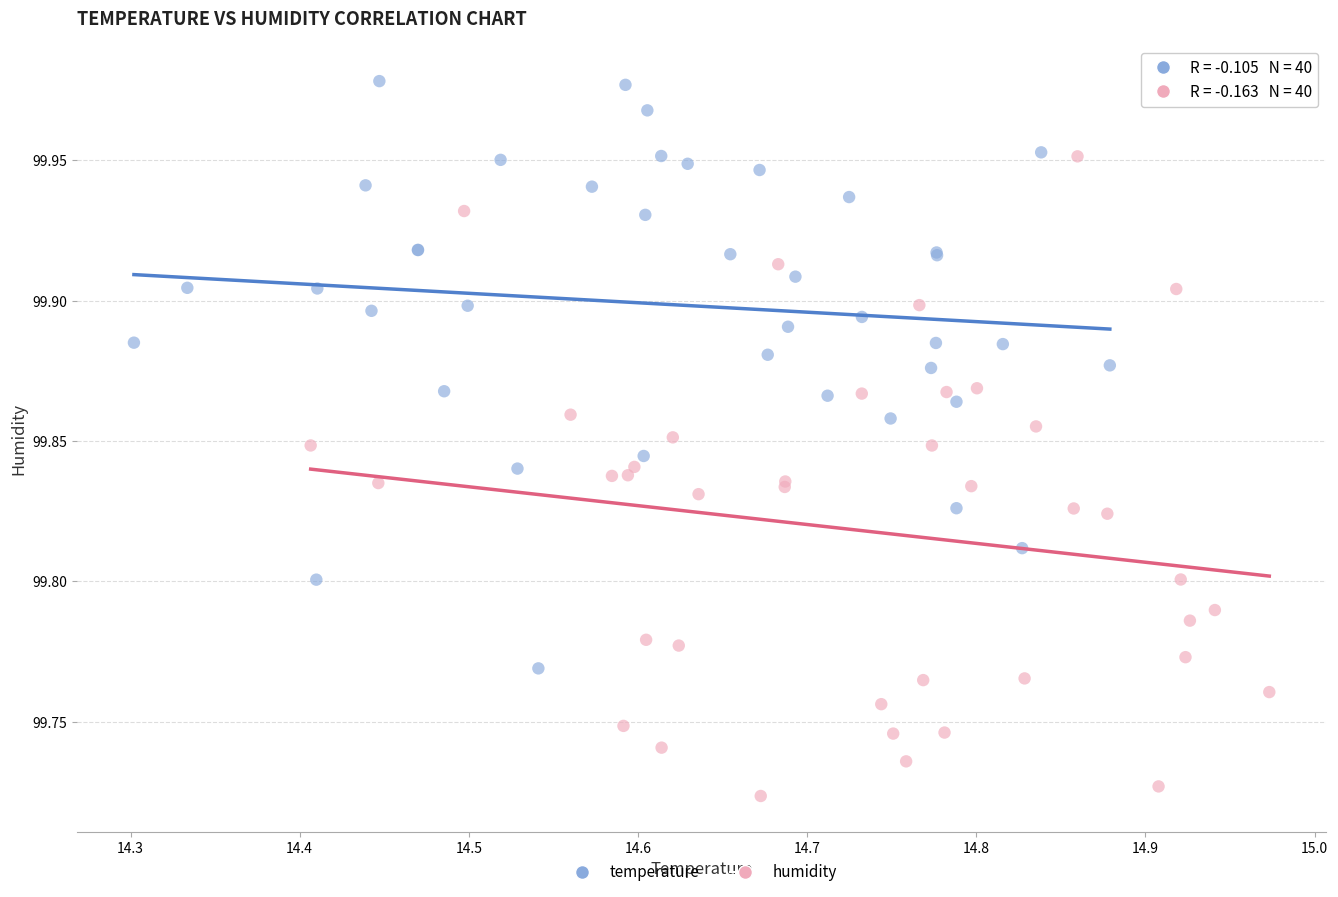

Which series reaches the maximum Y coordinate?

temperature